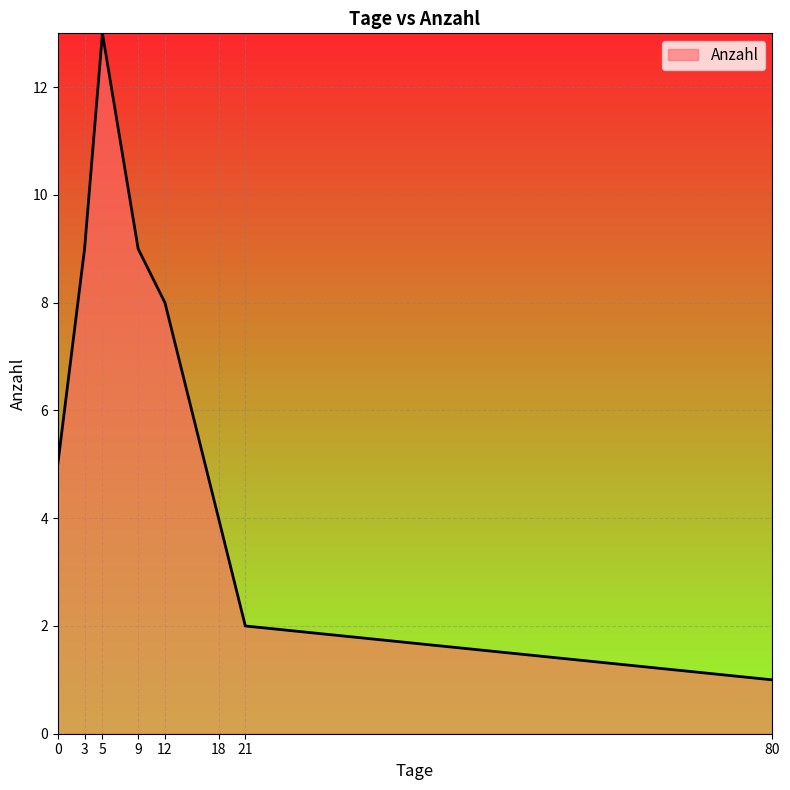

Count the number of categories in the chart.

8